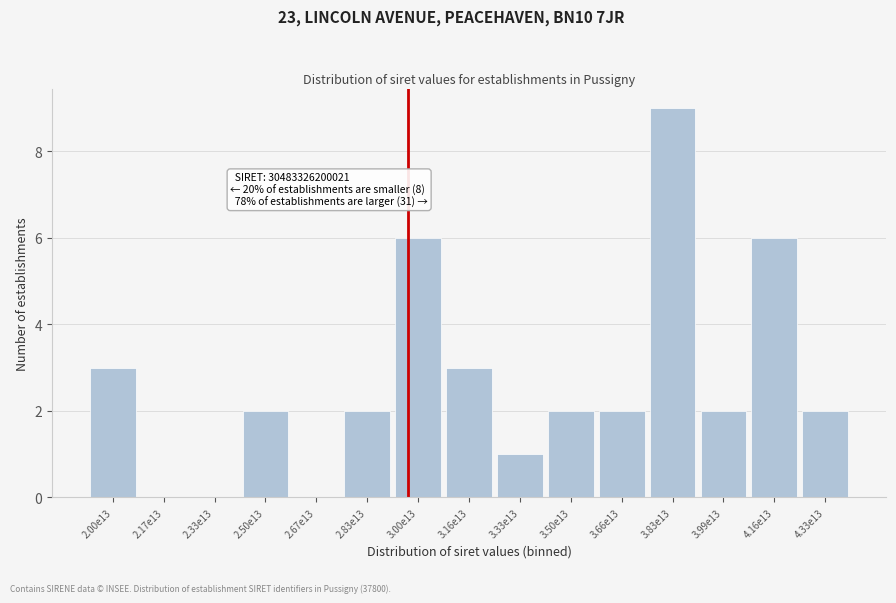

Reading left to right, list all the values displayed in this chart.

2.00e13=3	2.17e13=0	2.33e13=0	2.50e13=2	2.67e13=0	2.83e13=2	3.00e13=6	3.16e13=3	3.33e13=1	3.50e13=2	3.66e13=2	3.83e13=9	3.99e13=2	4.16e13=6	4.33e13=2